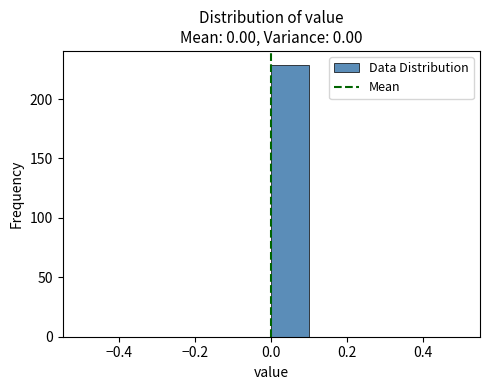

Which range on the x-axis has the tallest bar?

0.0 to 0.1